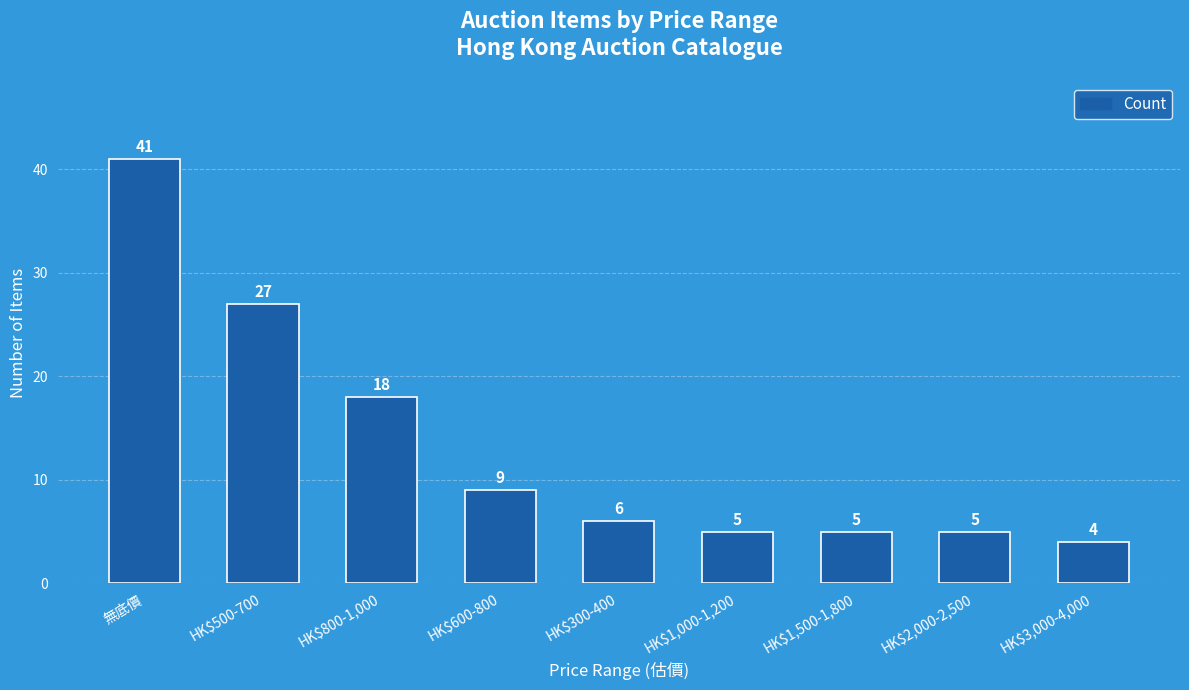

What is the sum of all values?

120